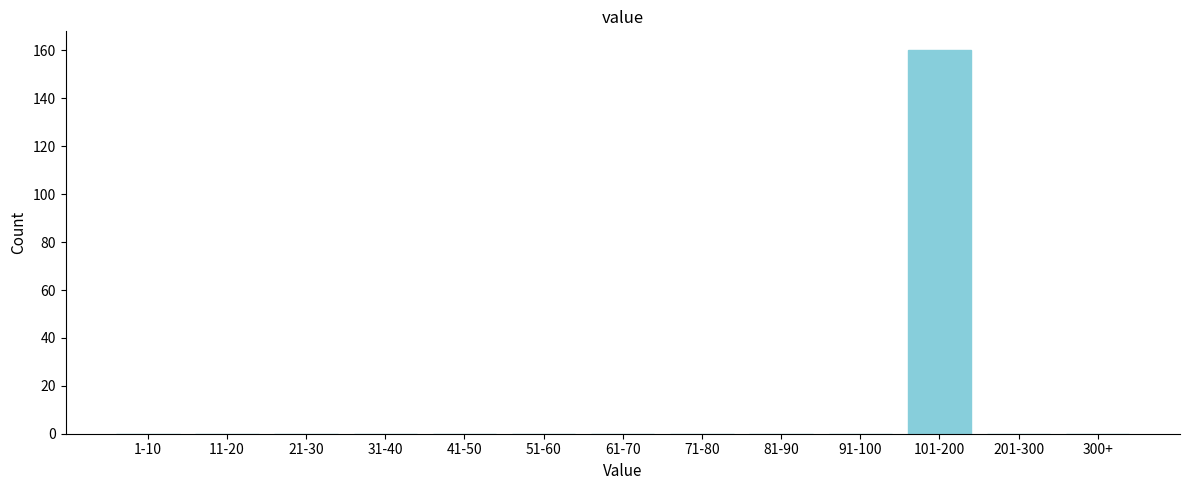

Reading left to right, extract all data points from this chart.

1-10=0	11-20=0	21-30=0	31-40=0	41-50=0	51-60=0	61-70=0	71-80=0	81-90=0	91-100=0	101-200=160	201-300=0	300+=0